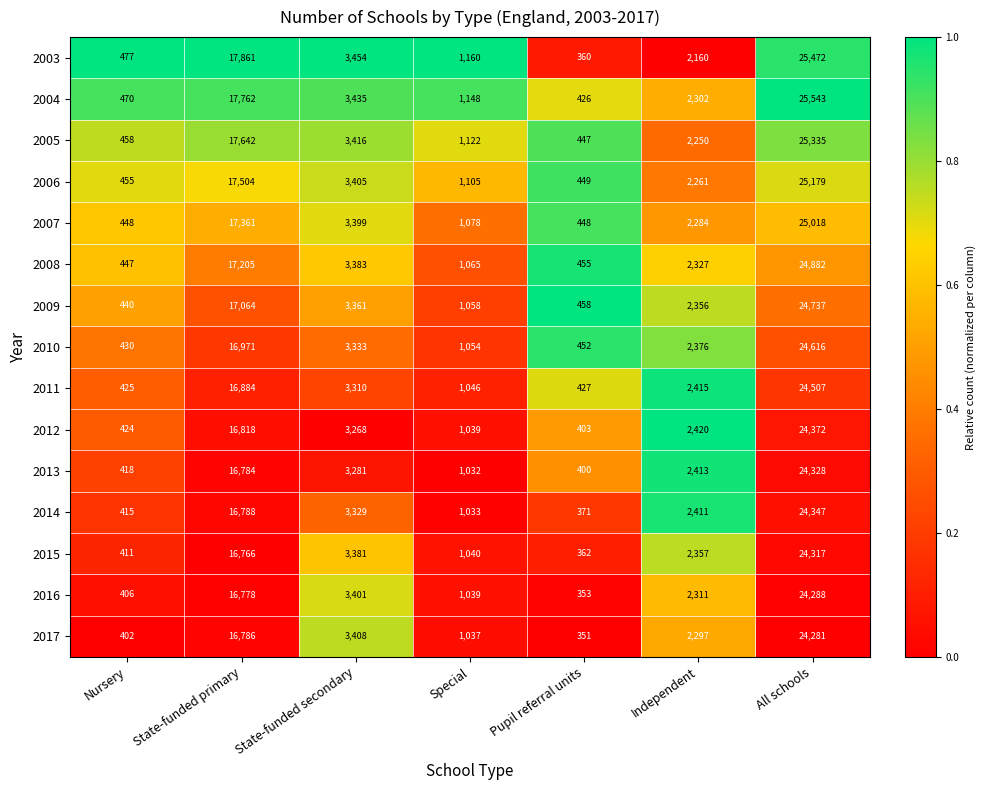

What is the spread (max minus min) of values at Special?

128